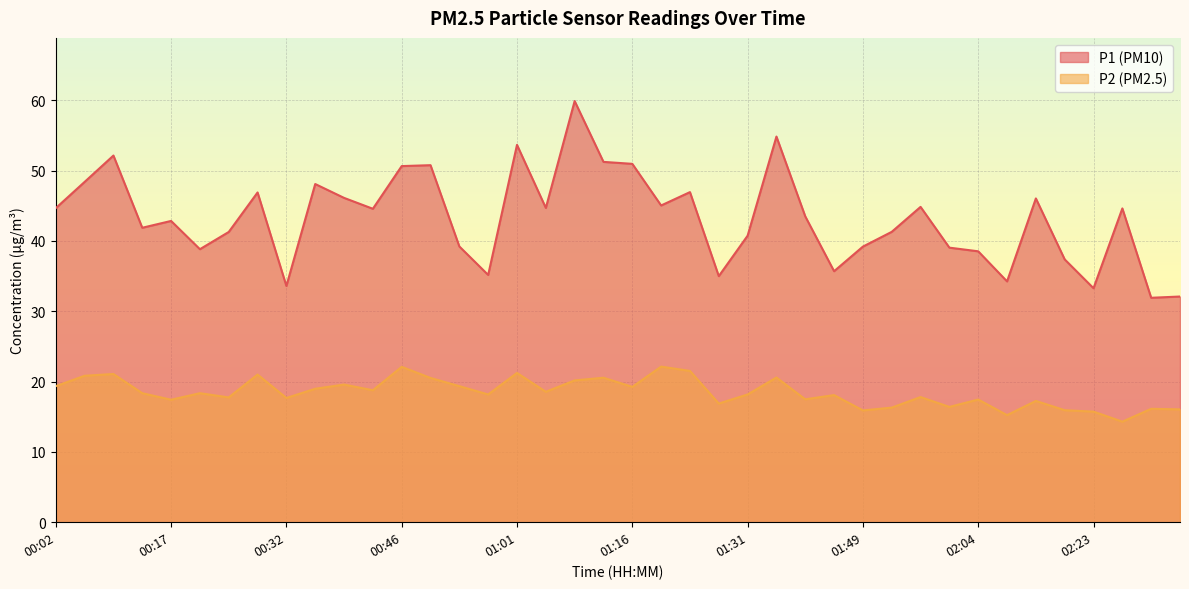

True or false: P2 and P1 intersect in this chart.

False